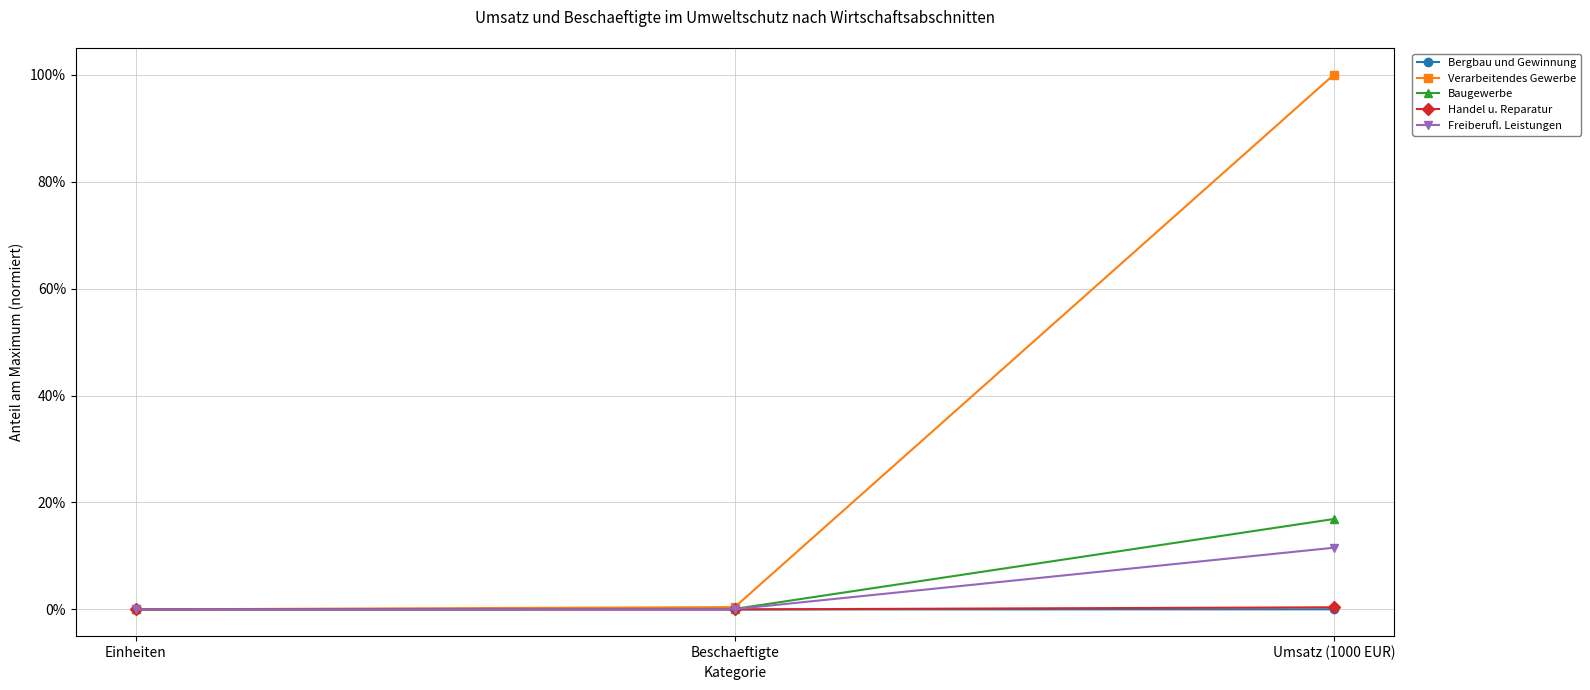

The value of Bergbau und Gewinnung at Beschaeftigte is 0.0. True or false?

False